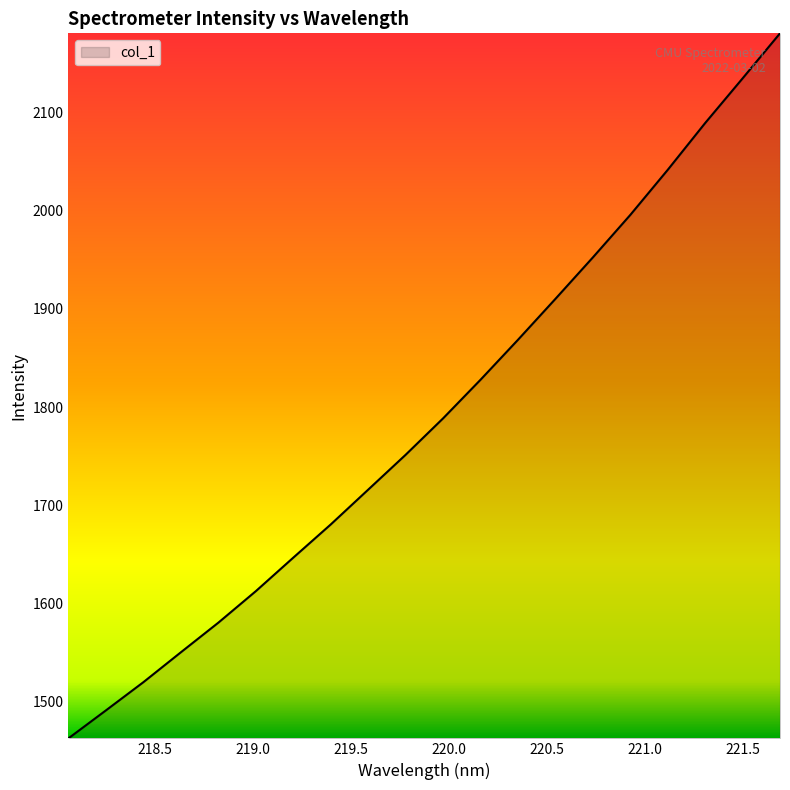

What is the maximum value shown in the chart?

2180.7